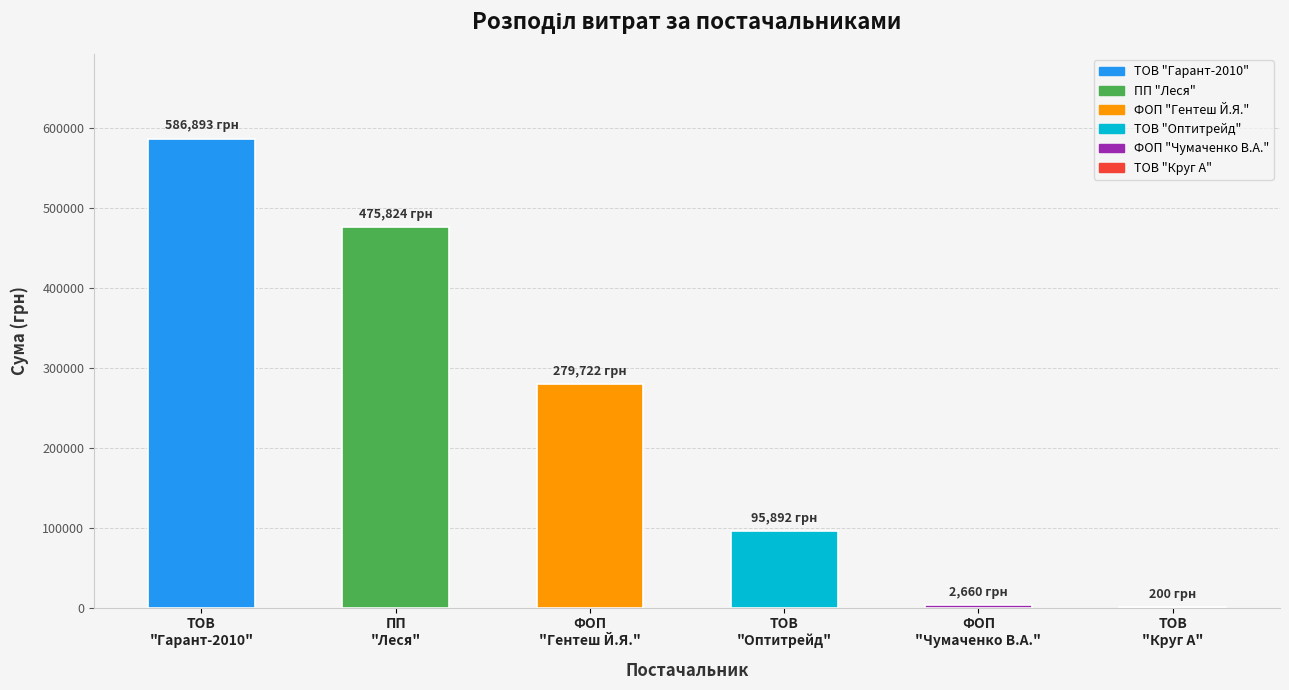

What is the greatest value displayed?

586893.2